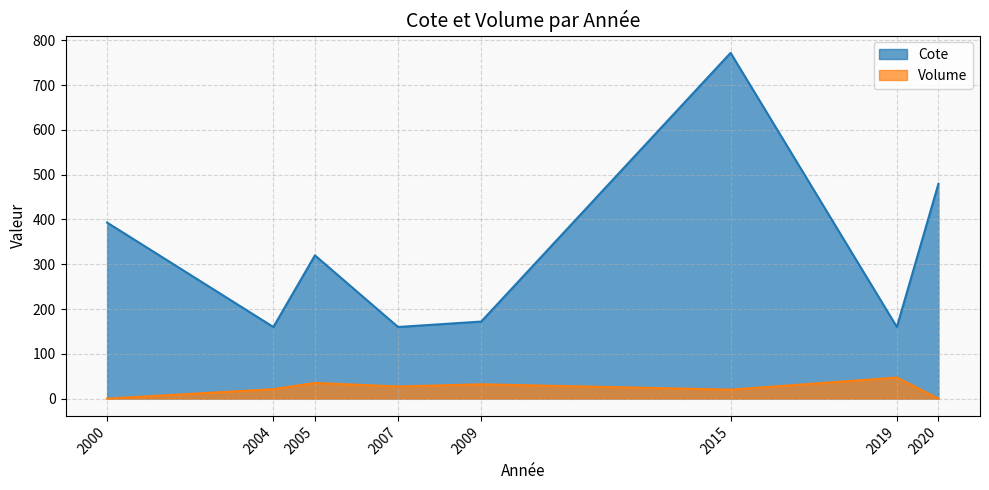

How many distinct data groups are displayed?

2